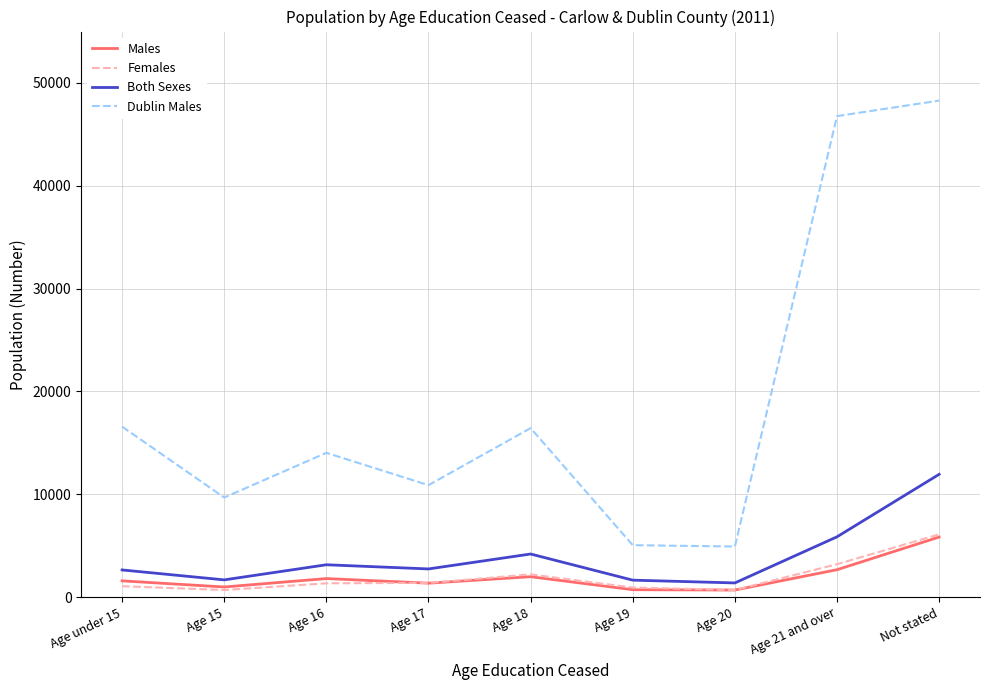

The value of Both Sexes at Age 18 is 6543. True or false?

False